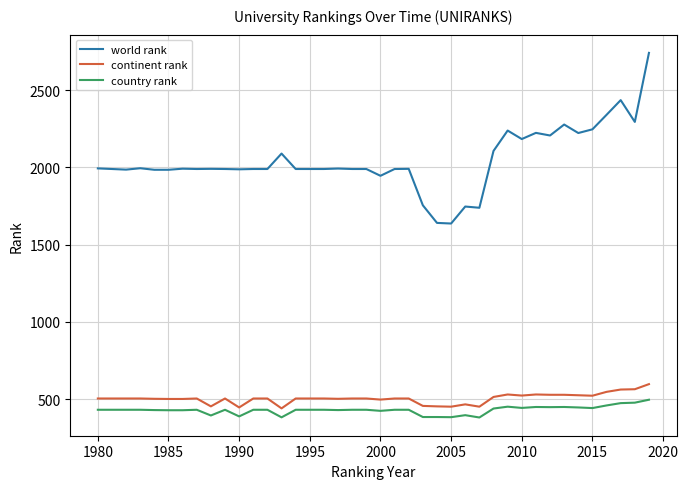

True or false: continent rank and country rank cross at least once.

False